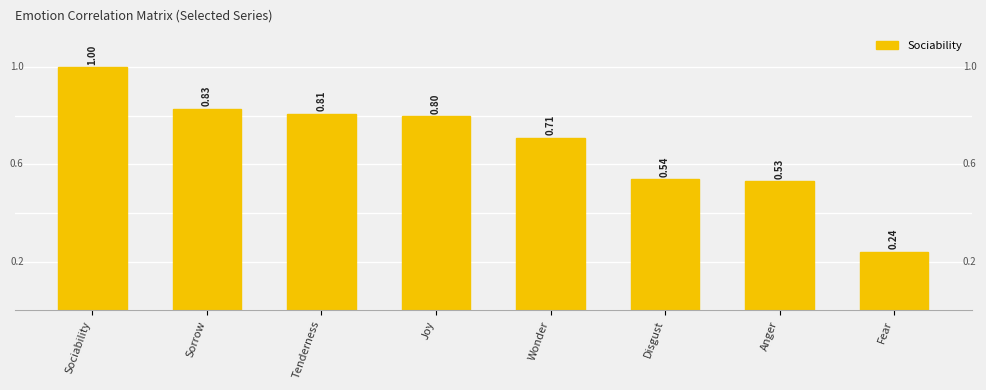

Rank the categories by value from lowest to highest.

Fear, Anger, Disgust, Wonder, Joy, Tenderness, Sorrow, Sociability